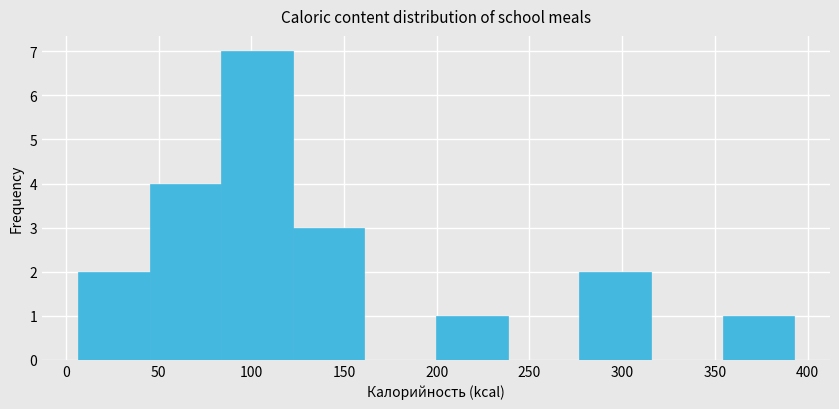

Which range on the x-axis has the tallest bar?

85 to 120